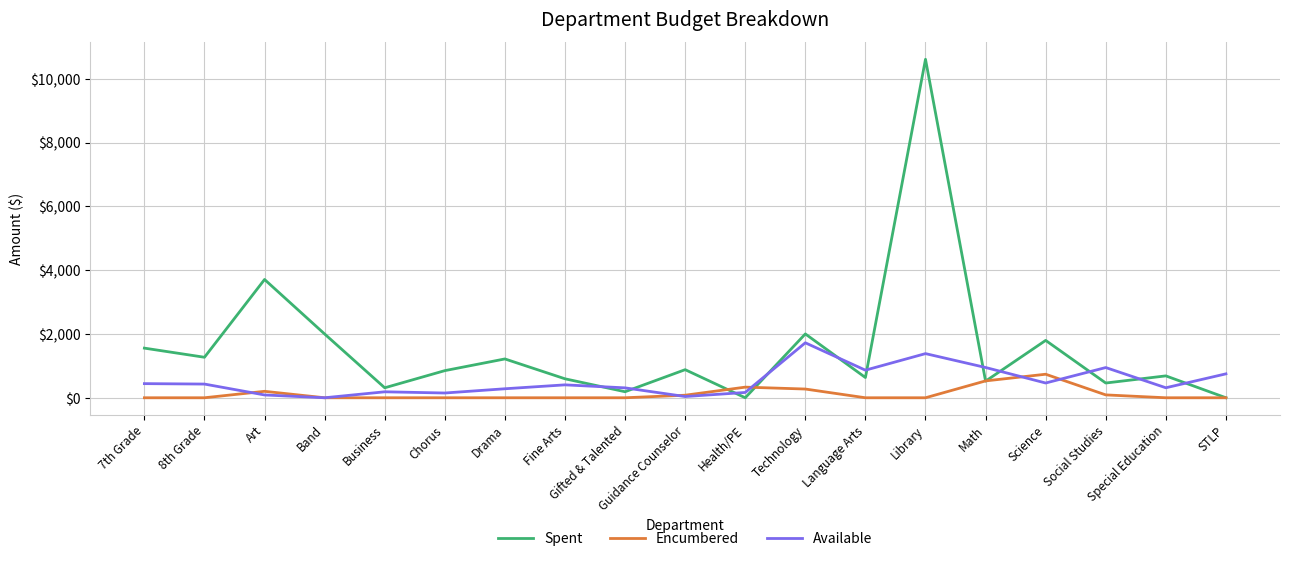

Which series has the widest spread of values?

Spent